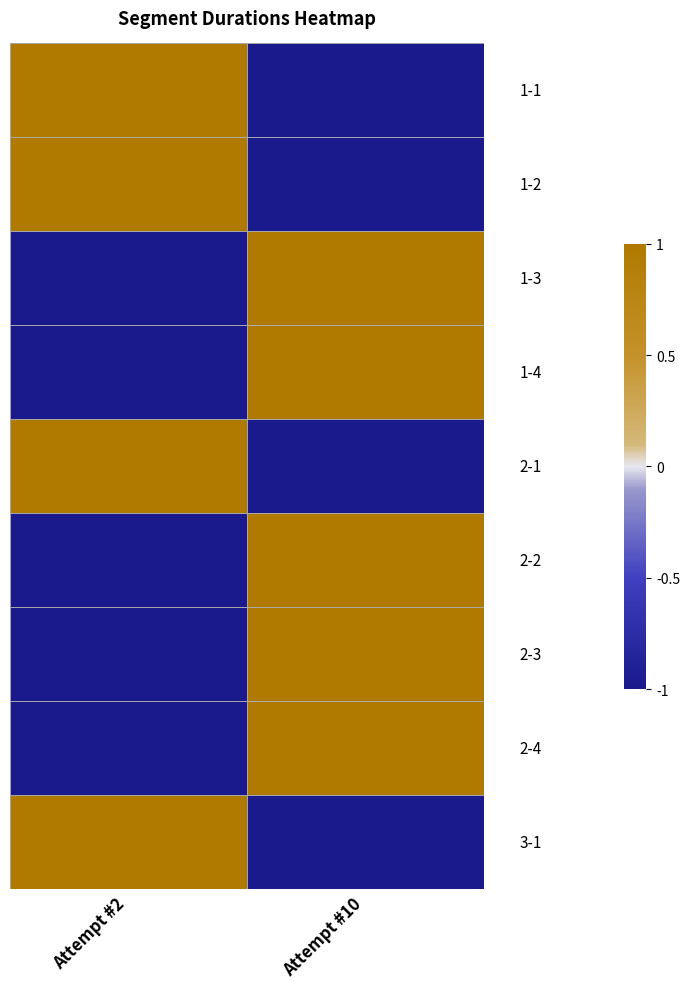

At how many categories does at least one series exceed 0?

2